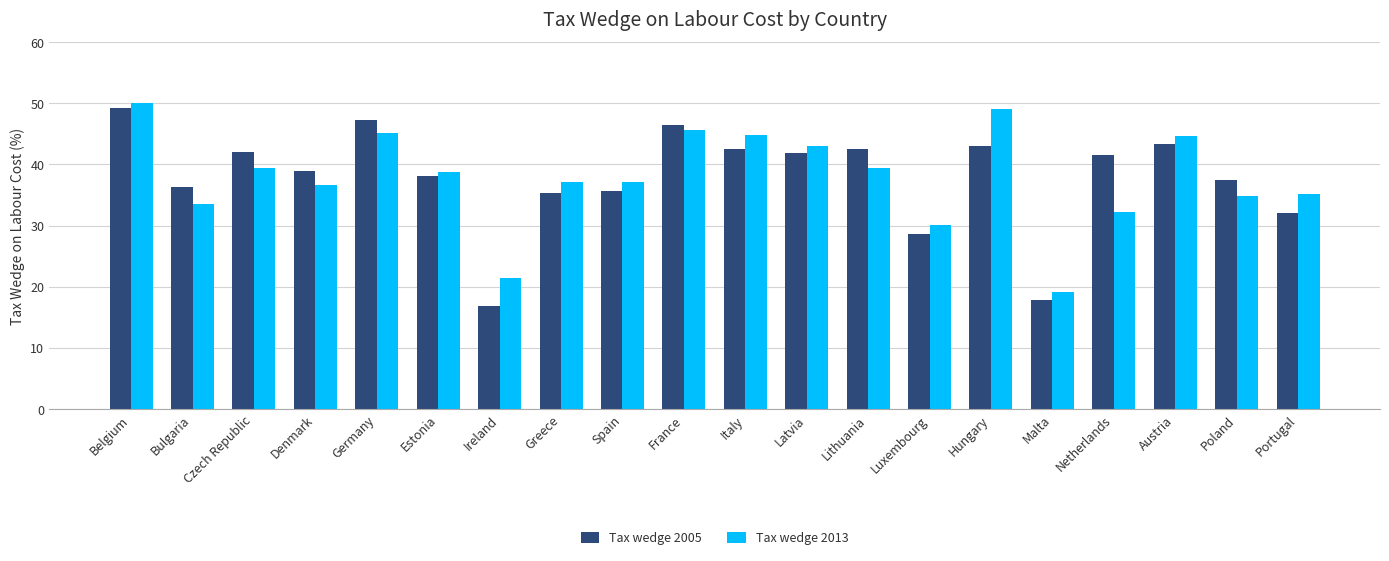

Rank the series by their maximum value, from lowest to highest.

Tax wedge 2005, Tax wedge 2013